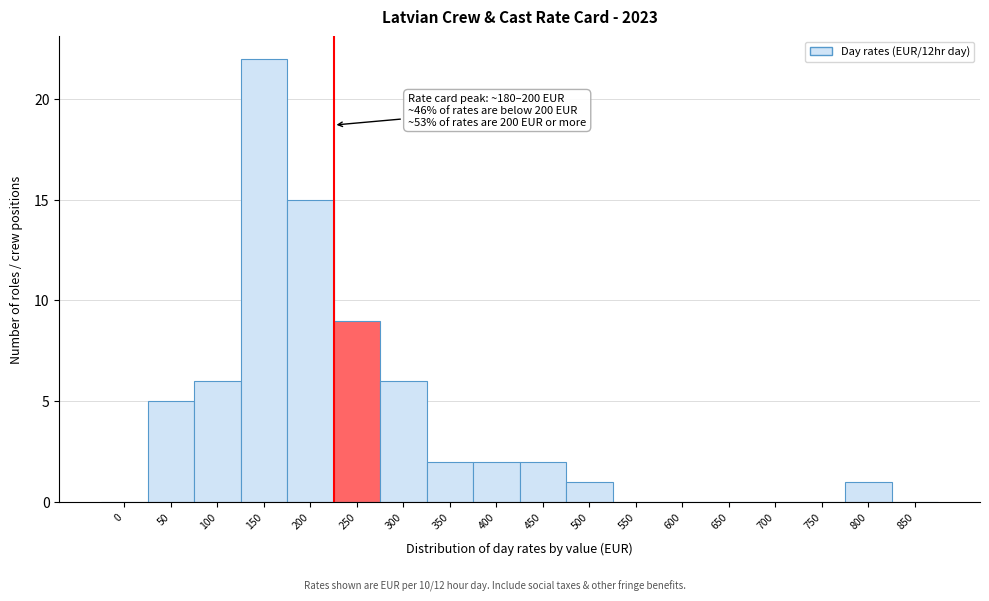

Reading right to left, list all the values displayed in this chart.

850=0	800=1	750=0	700=0	650=0	600=0	550=0	500=1	450=2	400=2	350=2	300=6	250=9	200=15	150=22	100=6	50=5	0=0